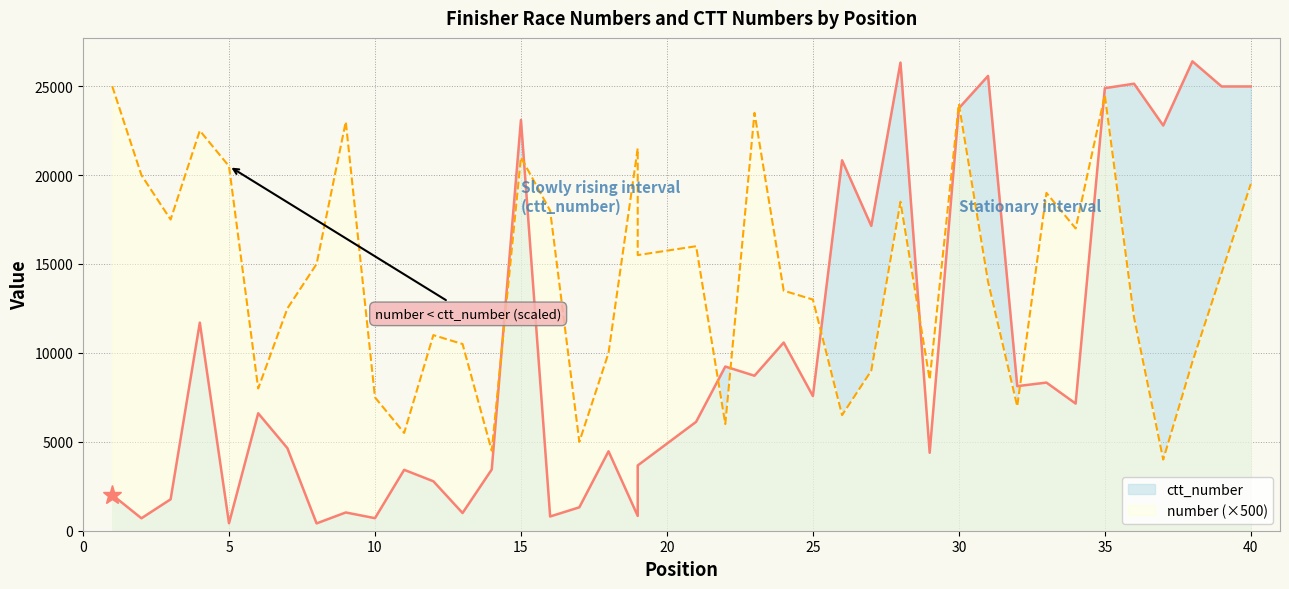

What are all the series names shown in the legend?

number, ctt_number